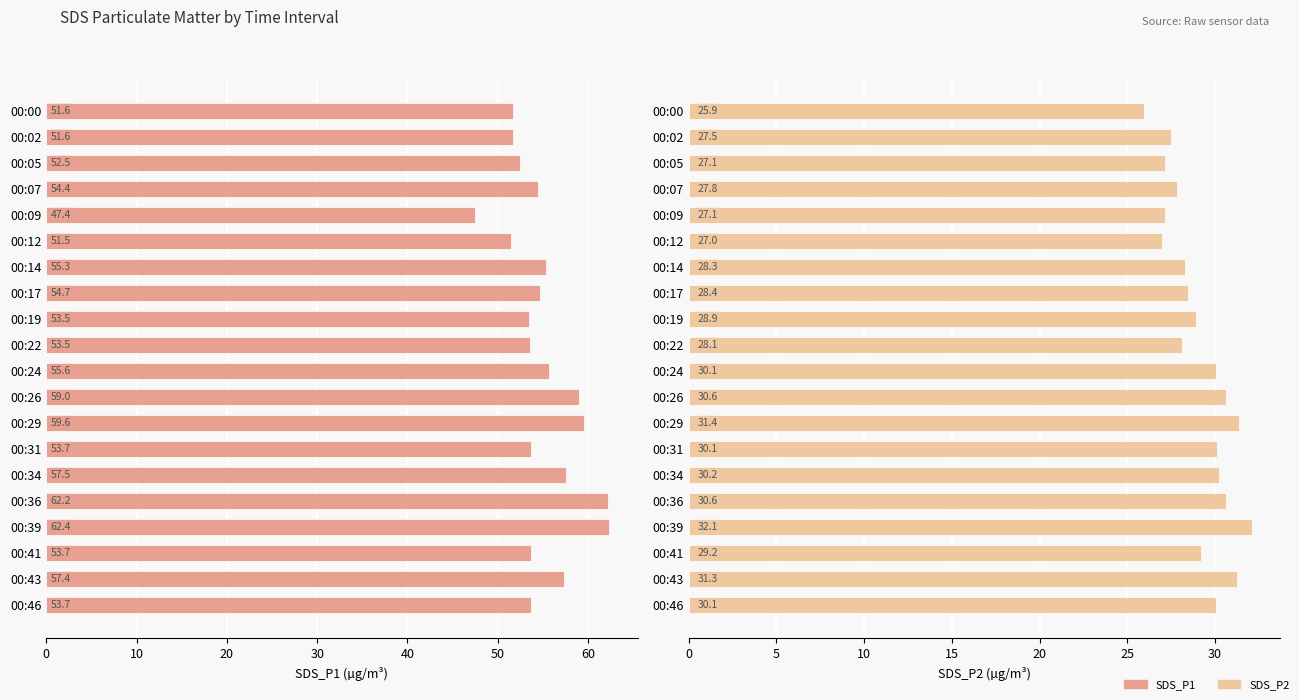

How many bars are there in each group?

2